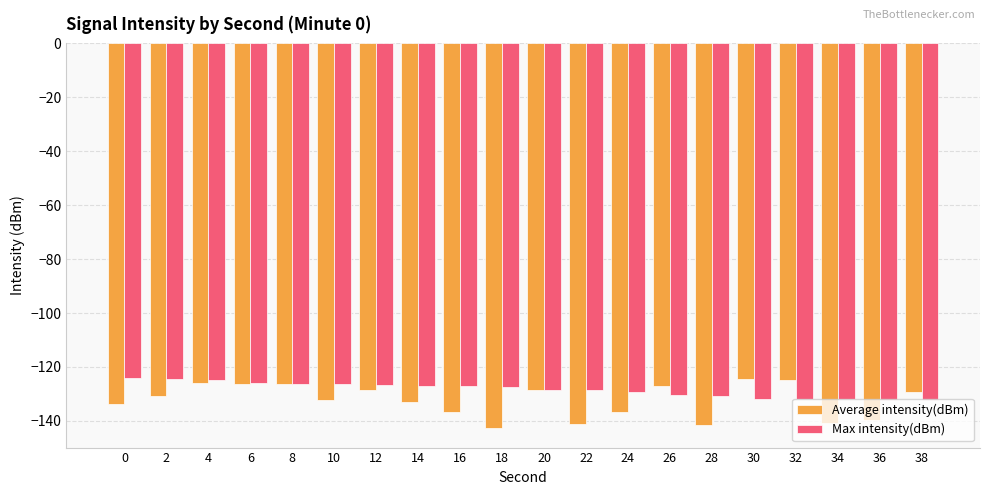

What is the average value of the Average intensity(dBm) series?

-132.6